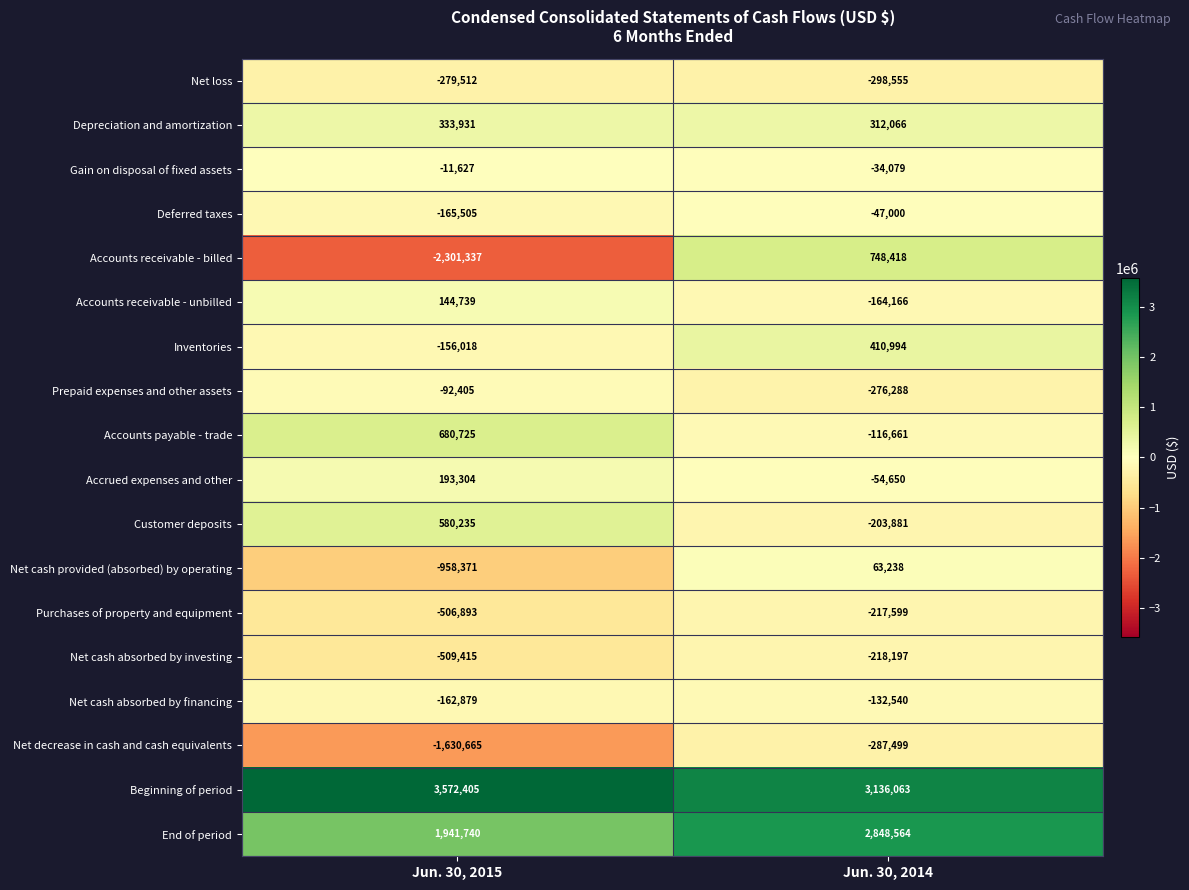

Is the value of Deferred taxes at Jun. 30, 2014 greater than the value of Accounts receivable - unbilled at Jun. 30, 2014?

Yes